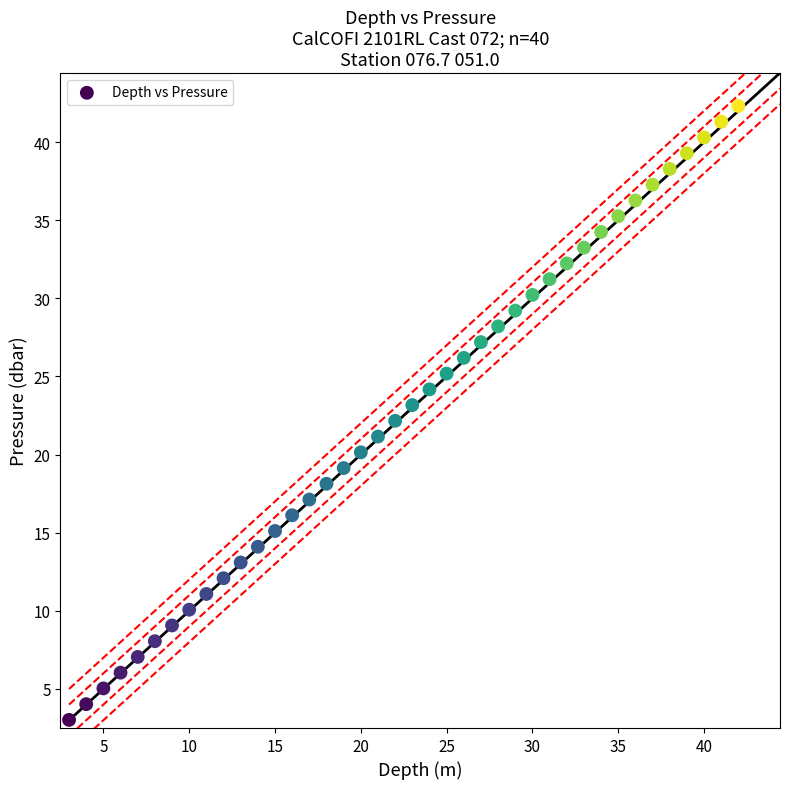

What is the range of X values (max minus min)?

39.0